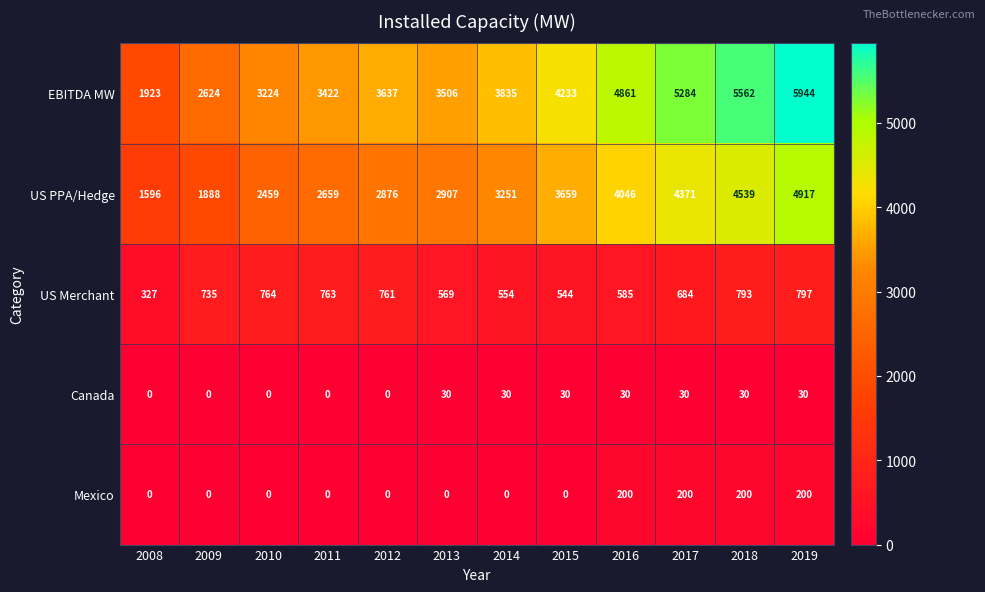

Count the number of data series in this chart.

5